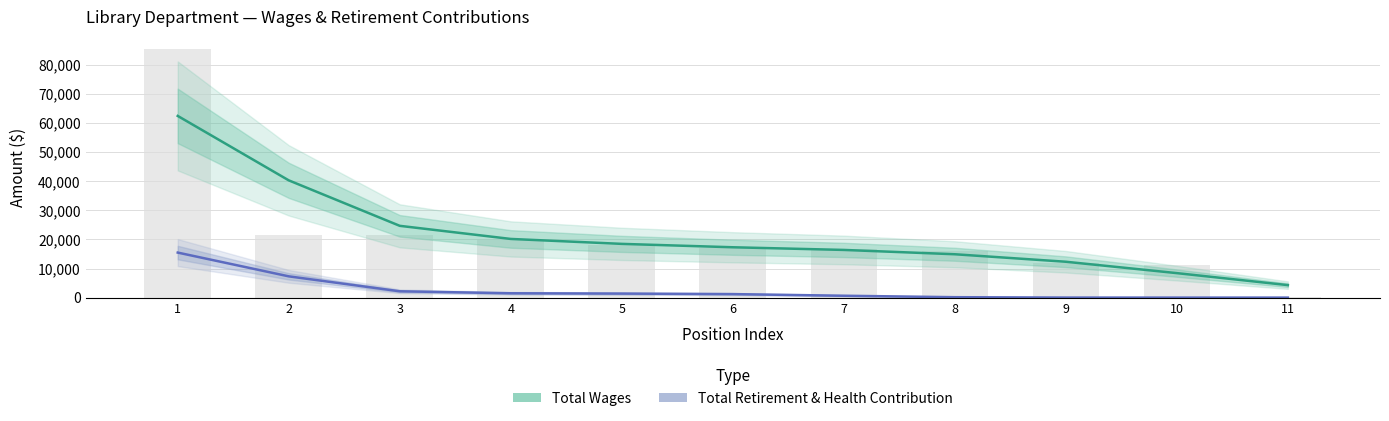

What is the value of the Total Wages bar at the 5th from the left?

18460.4